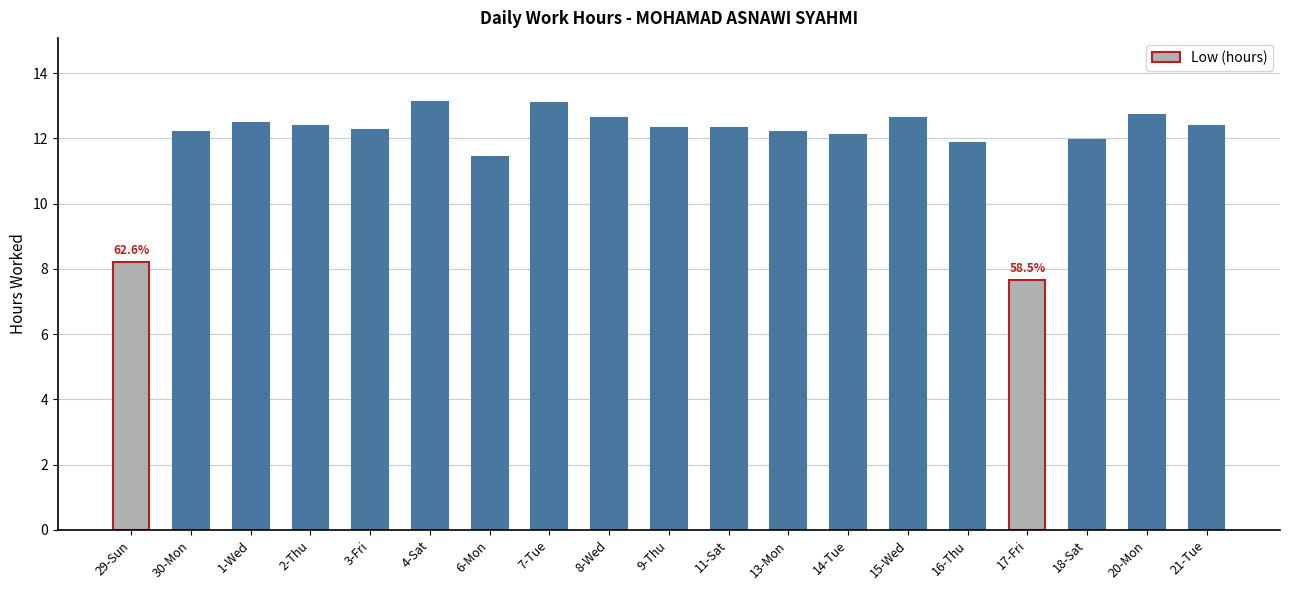

What is the sum of the values at 11-Sat and 16-Thu?

24.2